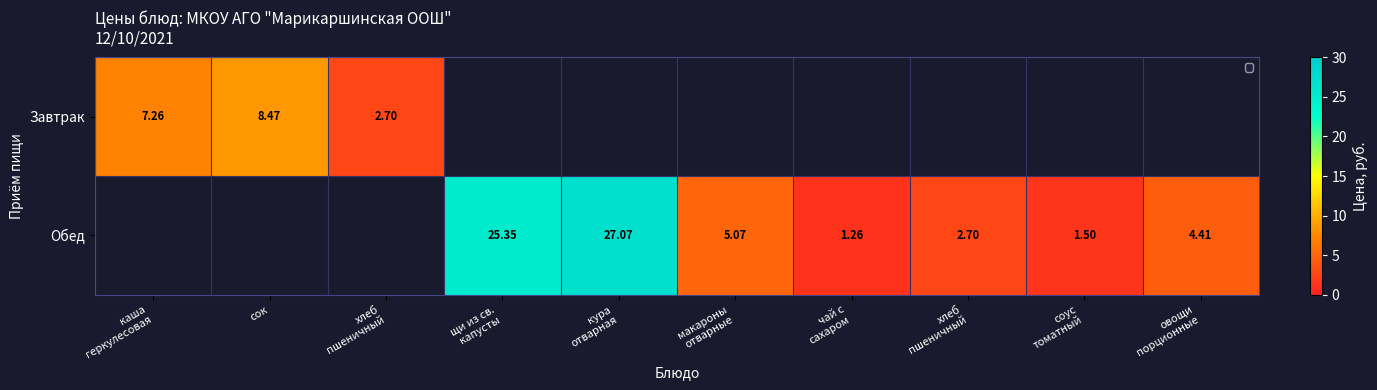

What is the difference between the Завтрак values at сок and каша геркулесовая?

1.2